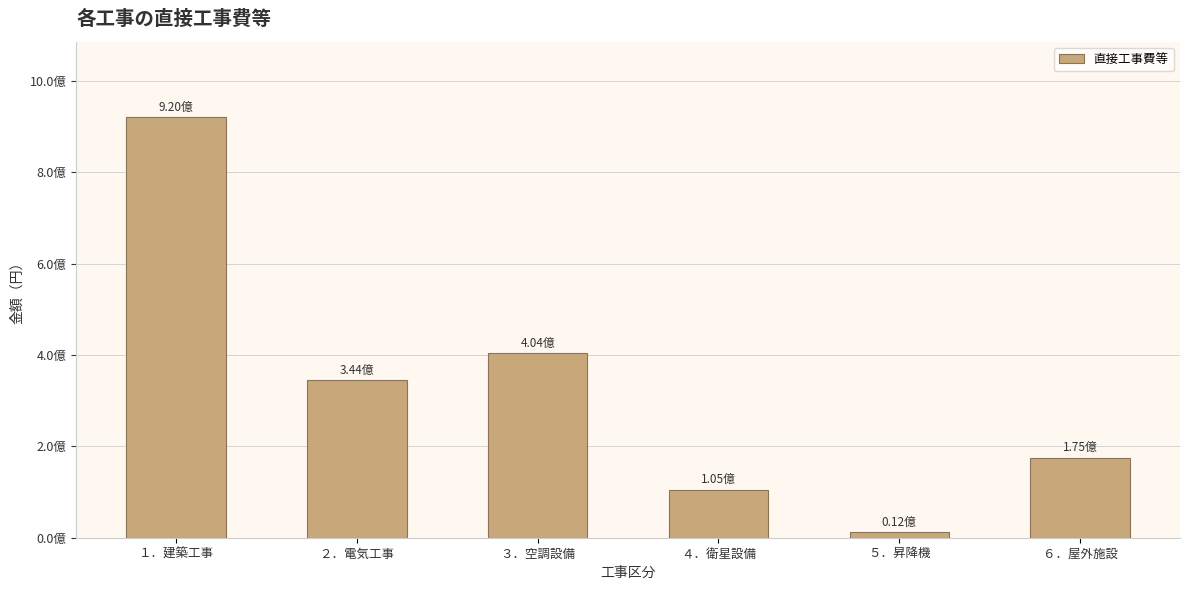

Rank the categories by value from lowest to highest.

５．昇降機, ４．衛星設備, ６．屋外施設, ２．電気工事, ３．空調設備, １．建築工事